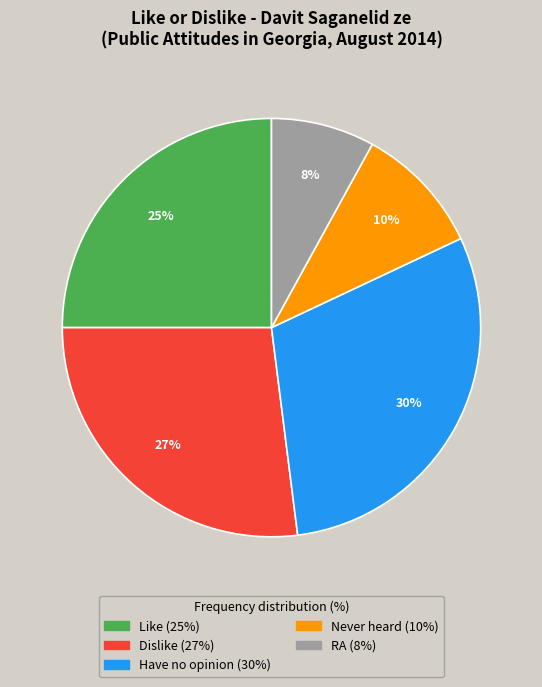

Rank the categories by value from lowest to highest.

RA, Never heard, Like, Dislike, Have no opinion